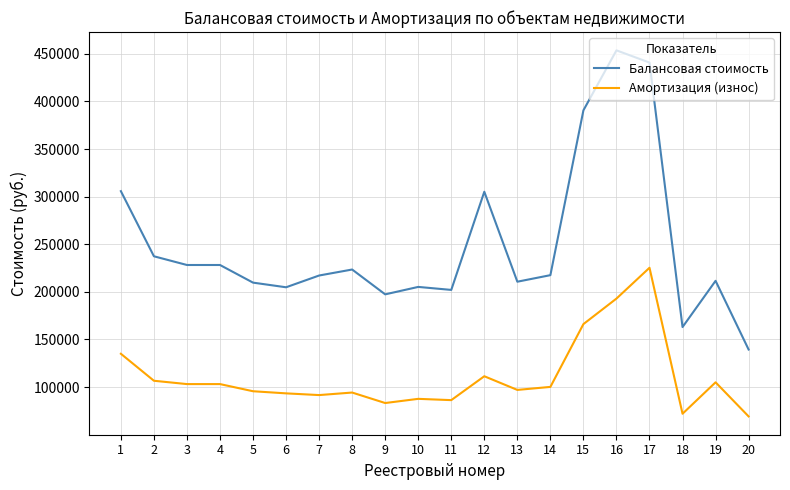

Rank the series at 4 from highest to lowest value.

Балансовая стоимость, Амортизация (износ)